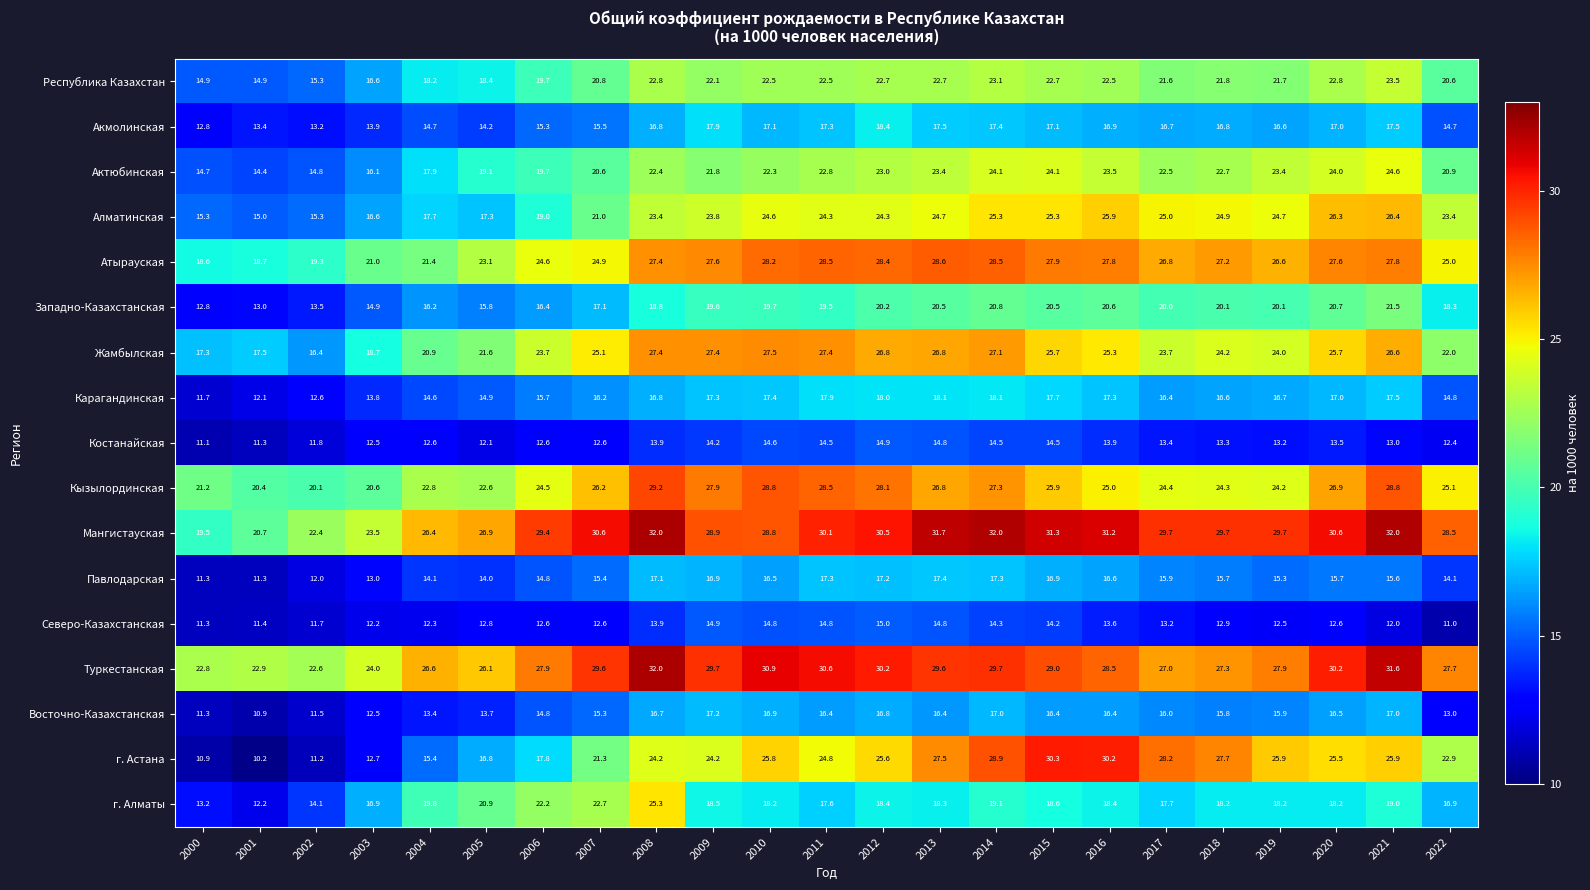

What is the sum of all Акмолинская values?

368.7